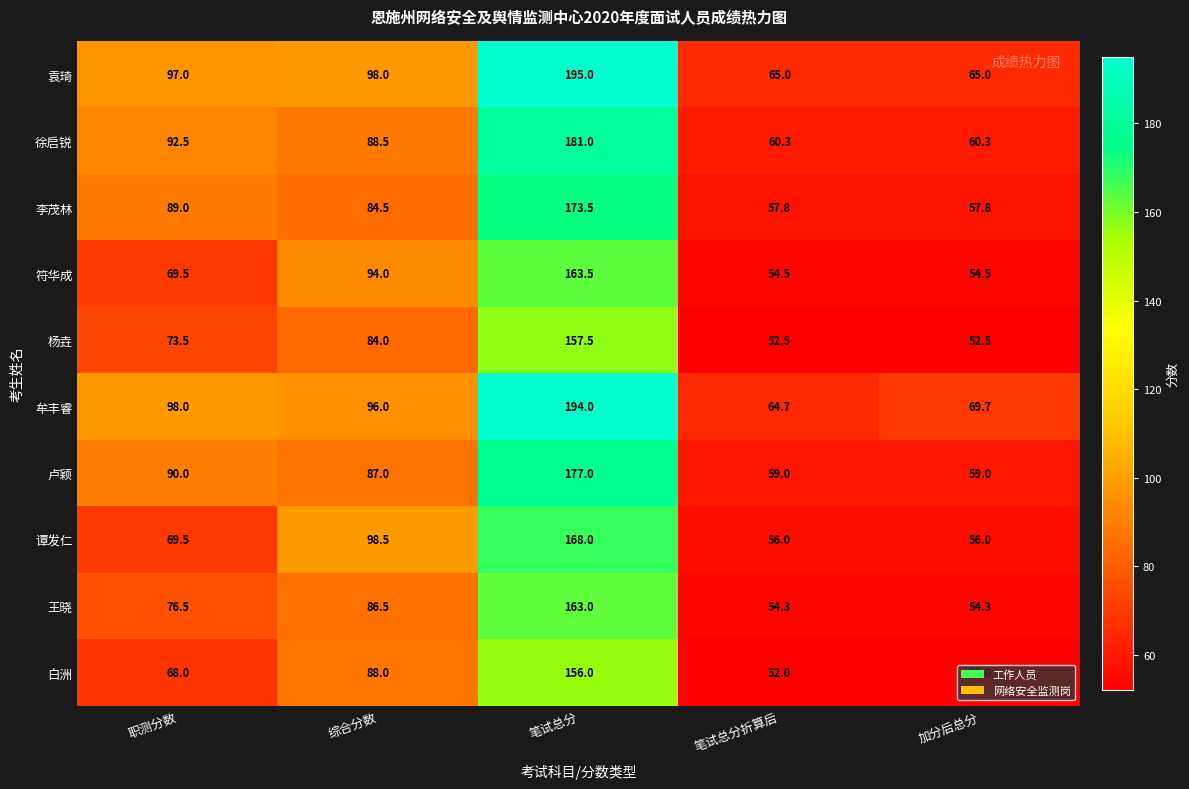

What is the approximate value of 卢颖 at 笔试总分?

177.0